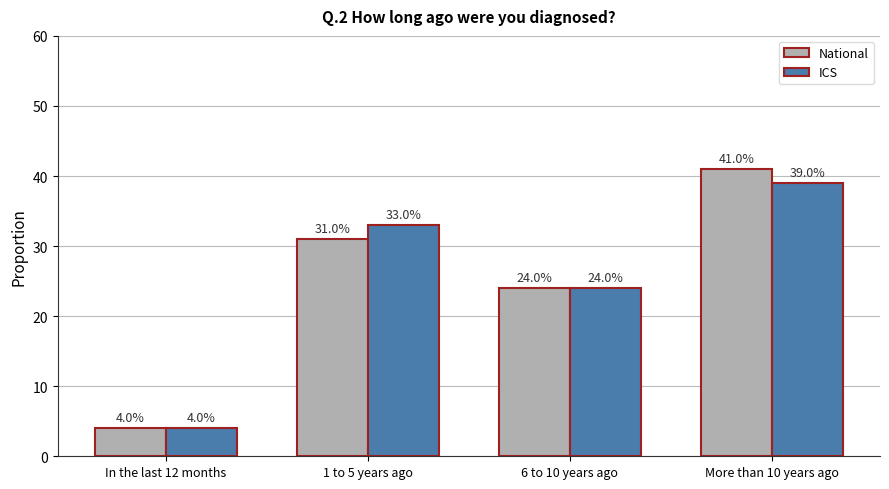

Are the bars grouped side by side (vs. stacked)?

Yes